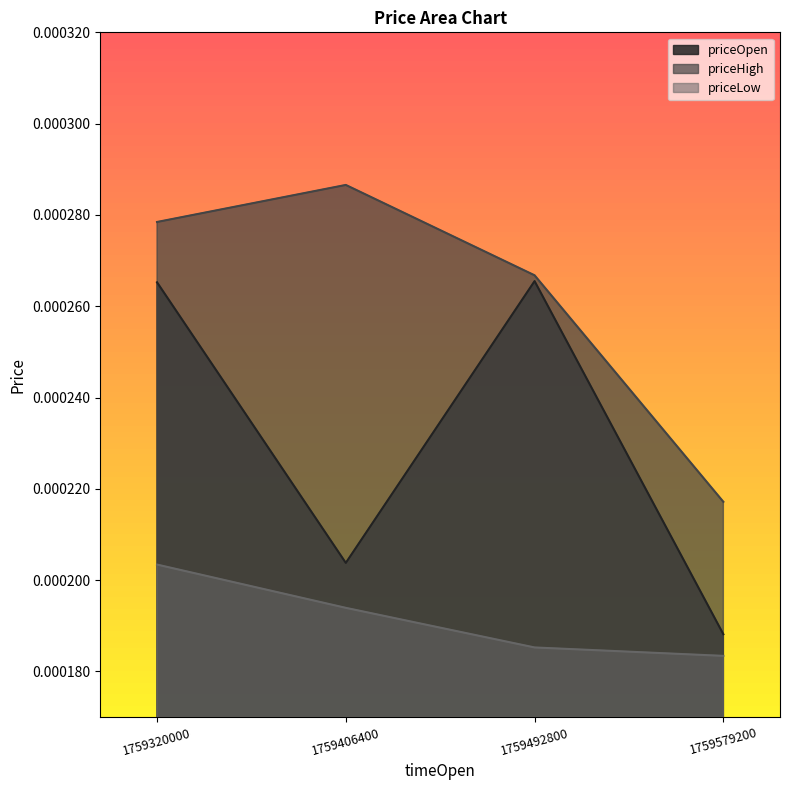

Which series has the largest total across all categories?

priceHigh